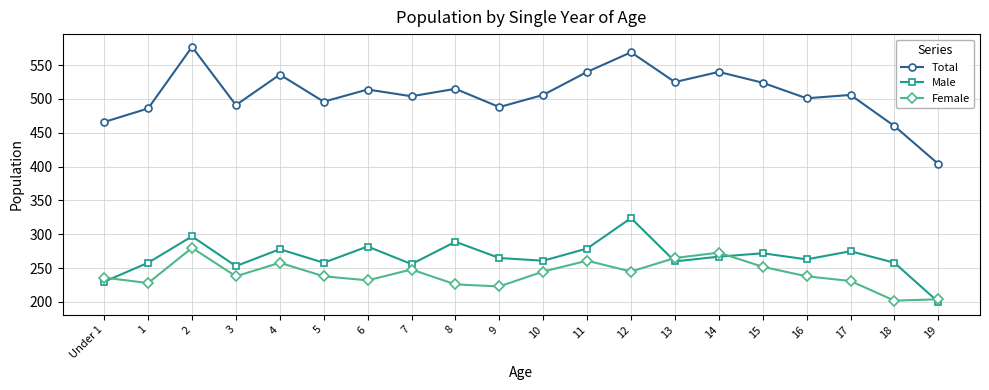

What is the label of the 13th point from the right?

7